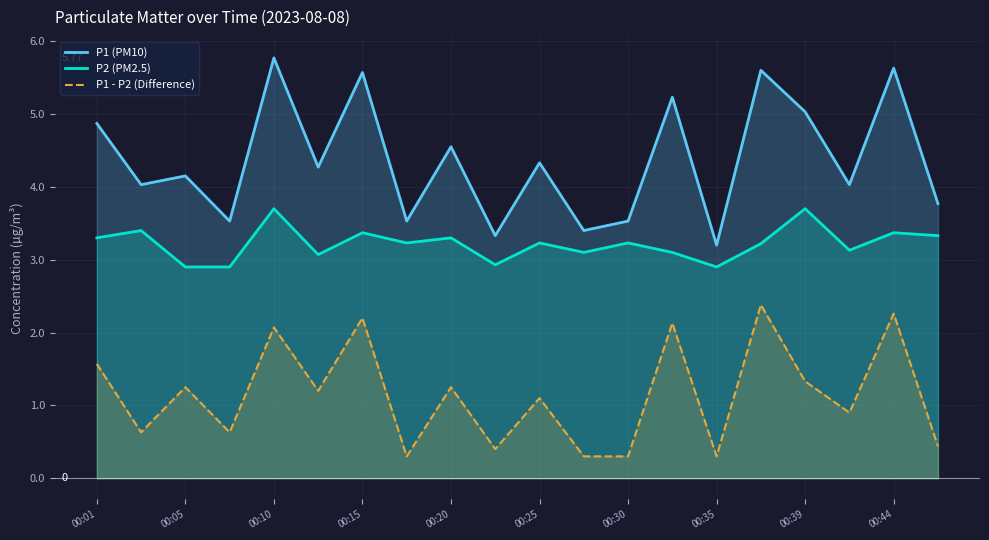

What are all the series names shown in the legend?

P1 (PM10), P2 (PM2.5), P1 - P2 (Difference)